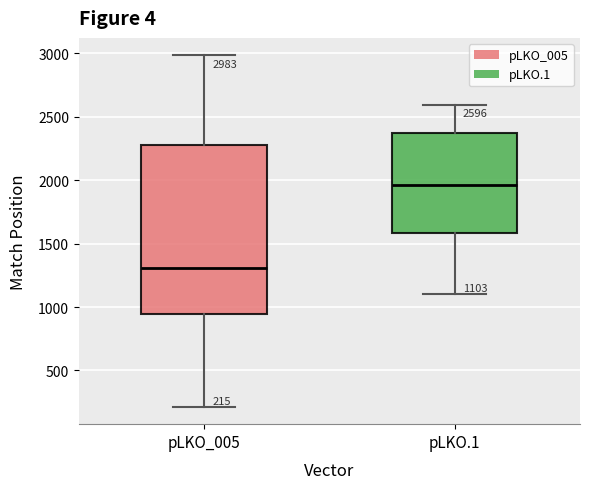

Comparing the boxes themselves (not the whiskers), which one is the tallest?

pLKO_005